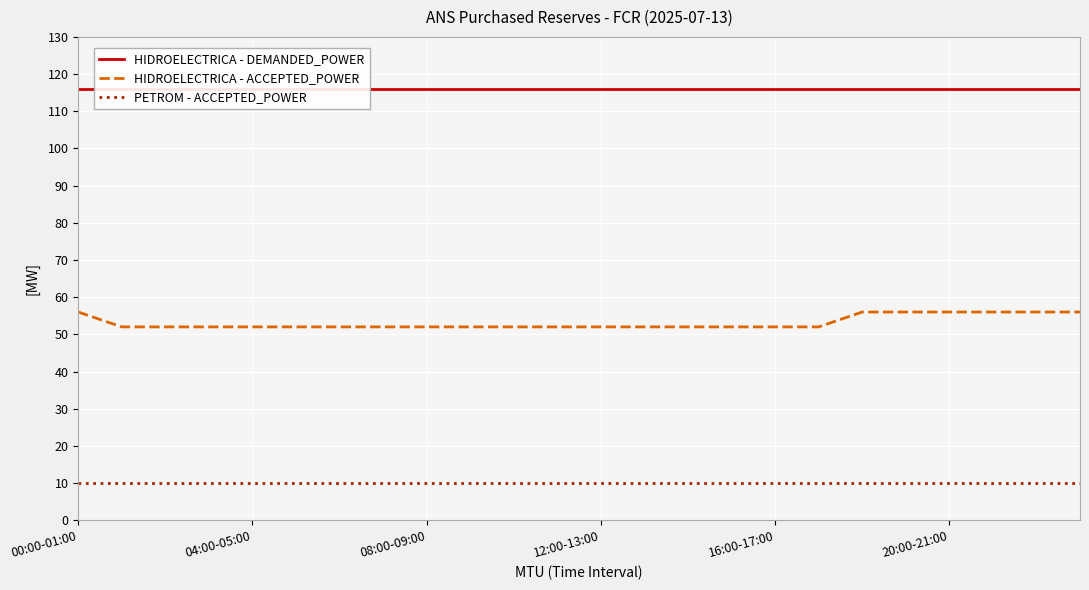

True or false: PETROM - ACCEPTED_POWER has more than 0 interior local peaks.

False